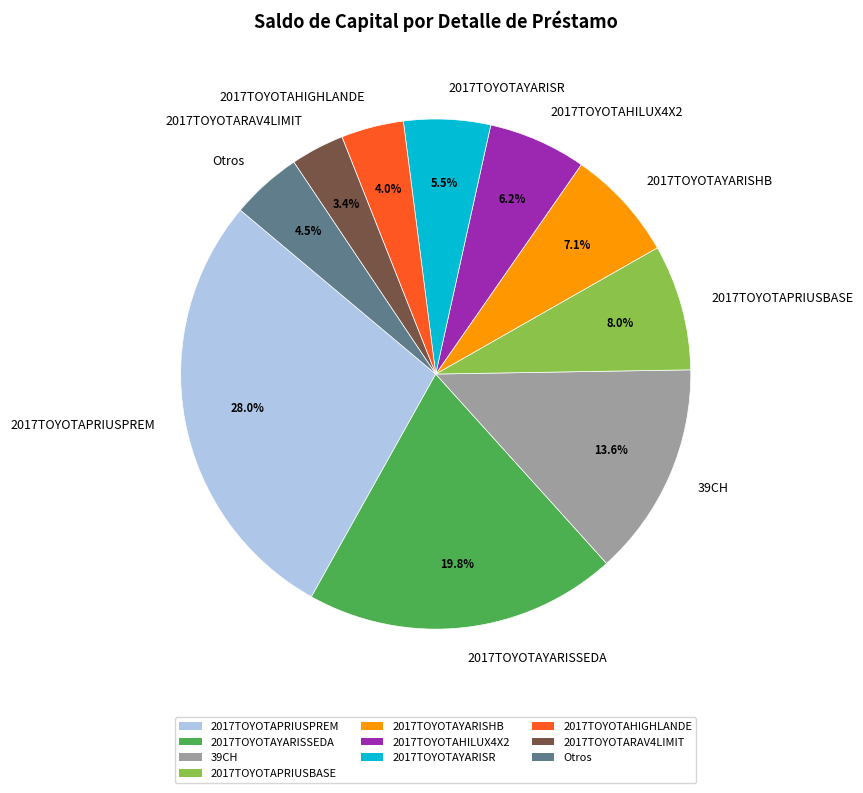

What is the smallest slice in the pie chart?

2017TOYOTARAV4LIMIT